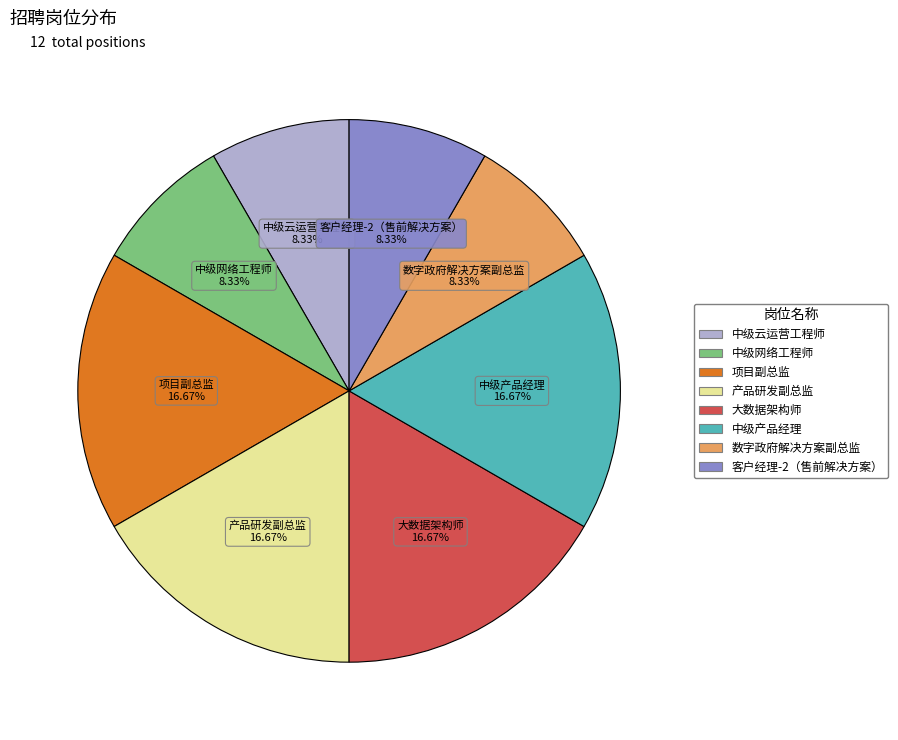

Is the sum of 大数据架构师 and 中级产品经理 greater than half?

No